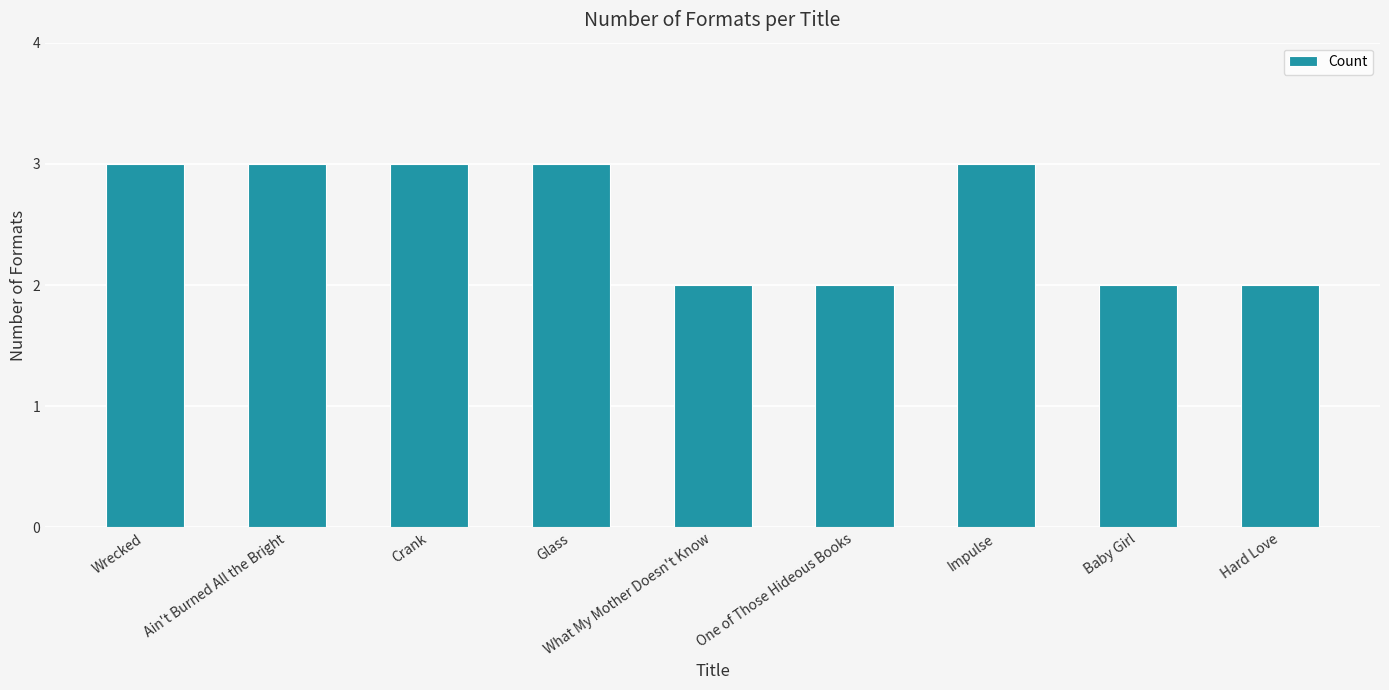

What position from the left is What My Mother Doesn't Know?

5